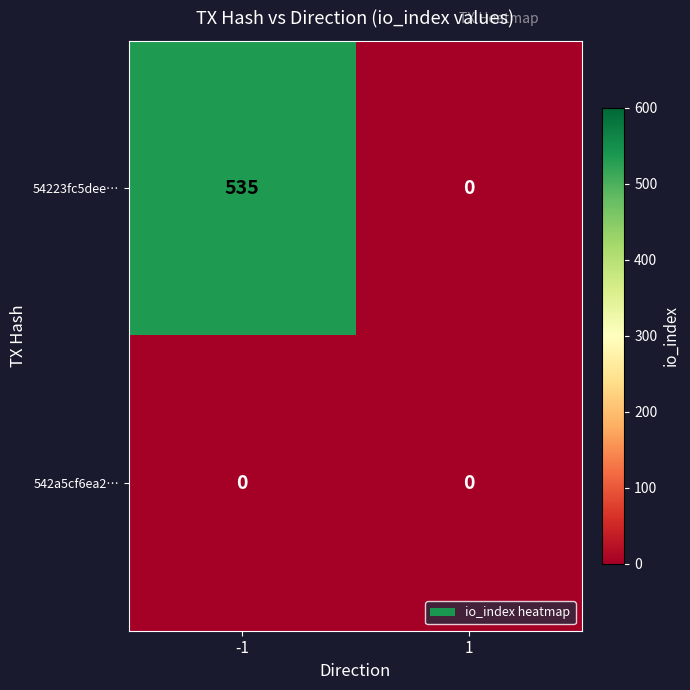

The 542a5cf6ea2… series shows 0 at -1. True or false?

True